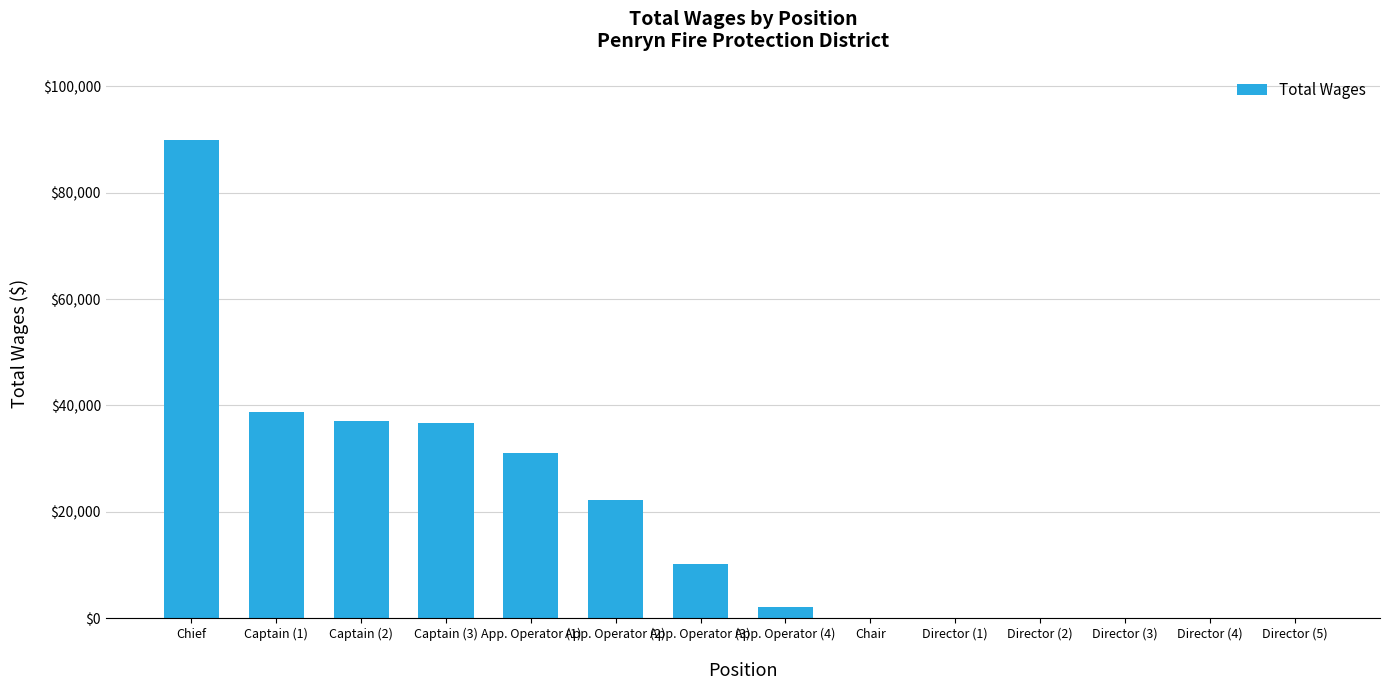

What is the sum of all values?

268216